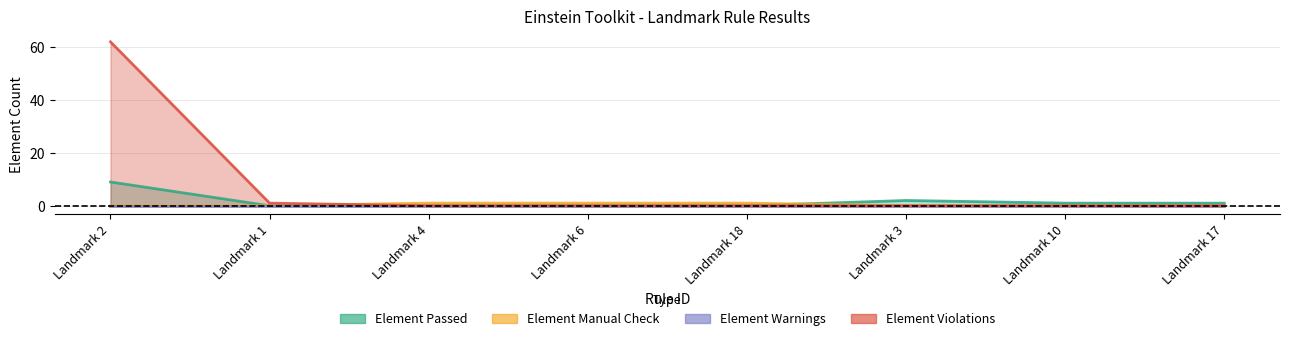

True or false: Element Passed and Element Violations cross at least once.

False